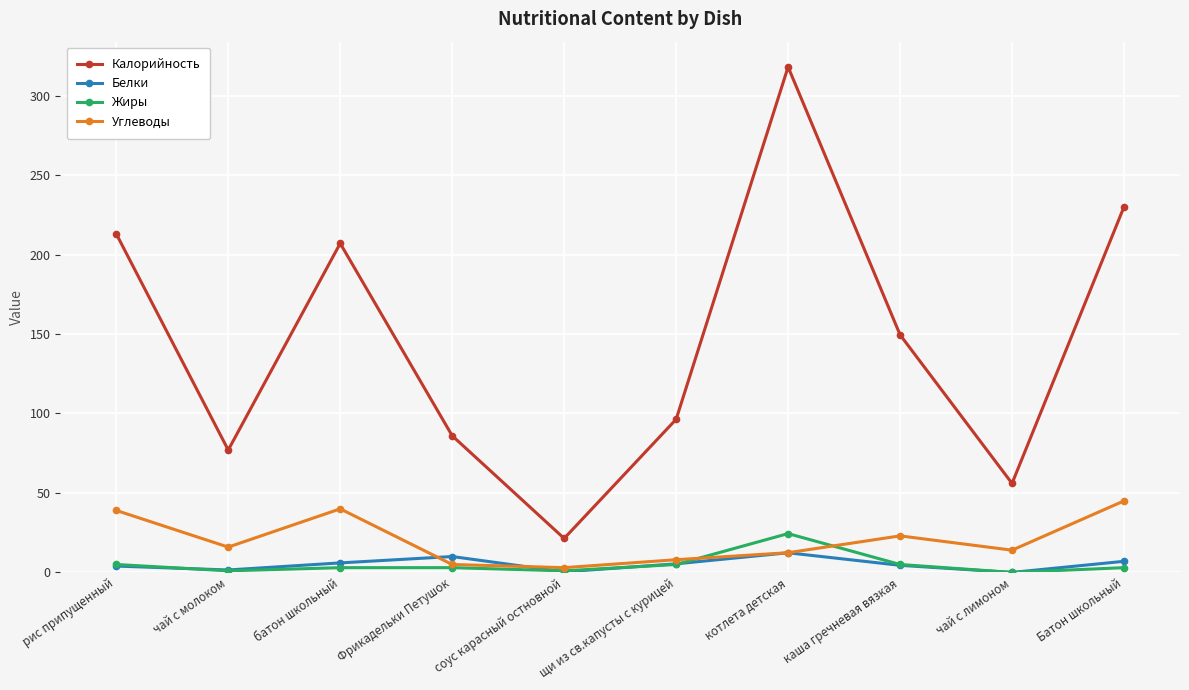

Where is the first local minimum for Углеводы?

чай с молоком